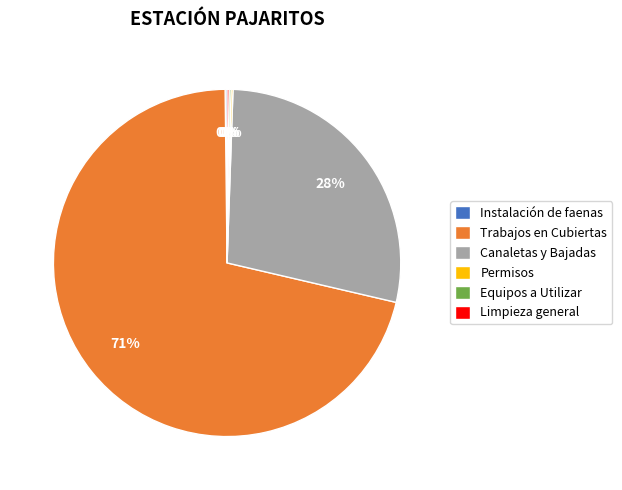

True or false: Trabajos en Cubiertas accounts for 71% of the total.

True